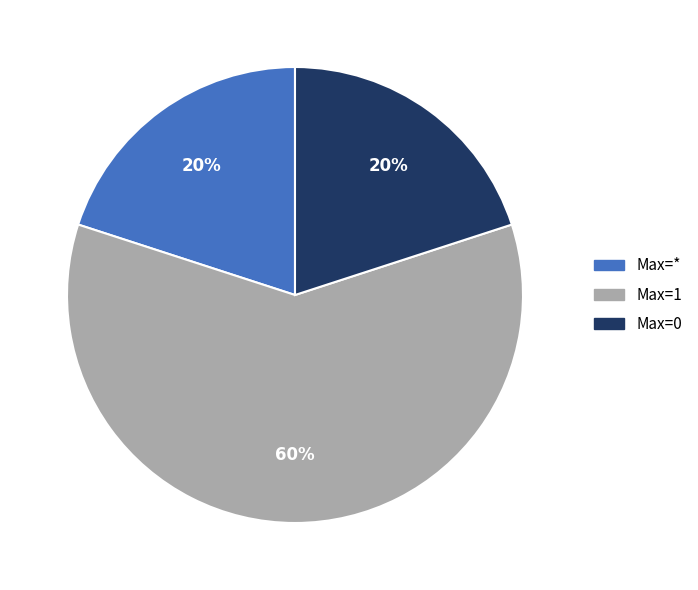

The Max=* slice represents 13% of the pie. True or false?

False